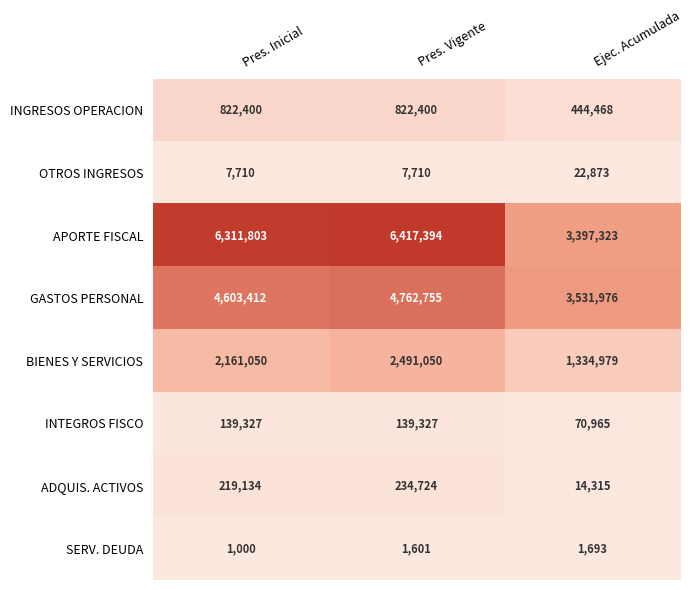

Reading left to right, what are all the values shown in this chart?

INGRESOS OPERACION: 822400	822400	444468
OTROS INGRESOS: 7710	7710	22873
APORTE FISCAL: 6311803	6417394	3397323
GASTOS PERSONAL: 4603412	4762755	3531976
BIENES Y SERVICIOS: 2161050	2491050	1334979
INTEGROS FISCO: 139327	139327	70965
ADQUIS. ACTIVOS: 219134	234724	14315
SERV. DEUDA: 1000	1601	1693